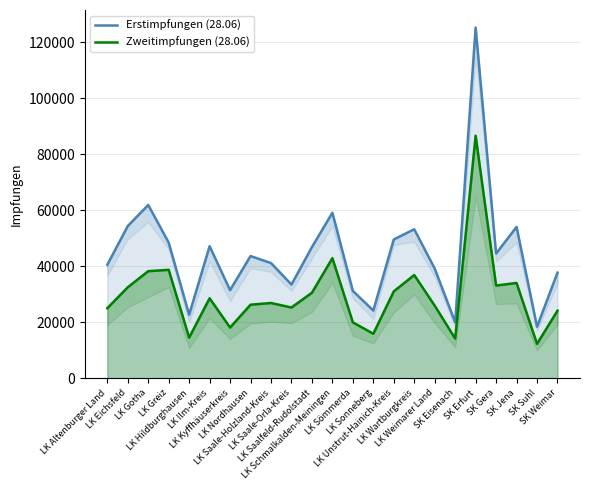

True or false: Zweitimpfungen (28.06) and Erstimpfungen (28.06) cross at least once.

False